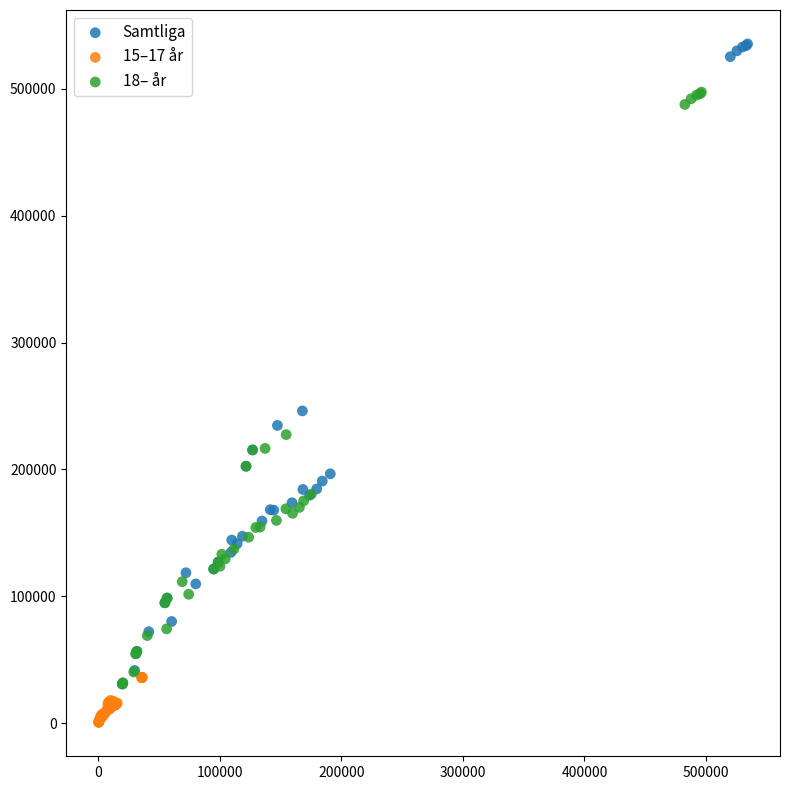

Which series contains the highest Y value?

Samtliga